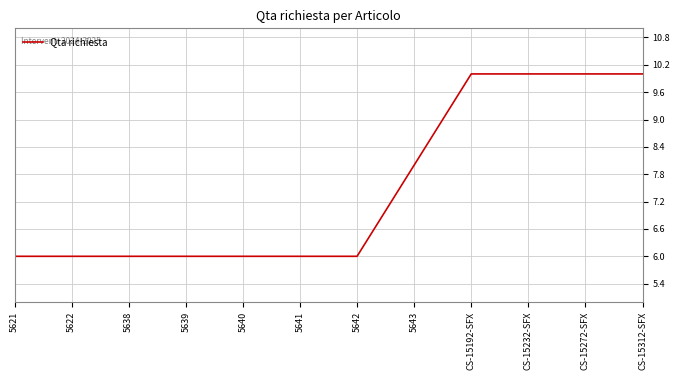

Does the chart have visible grid lines?

Yes